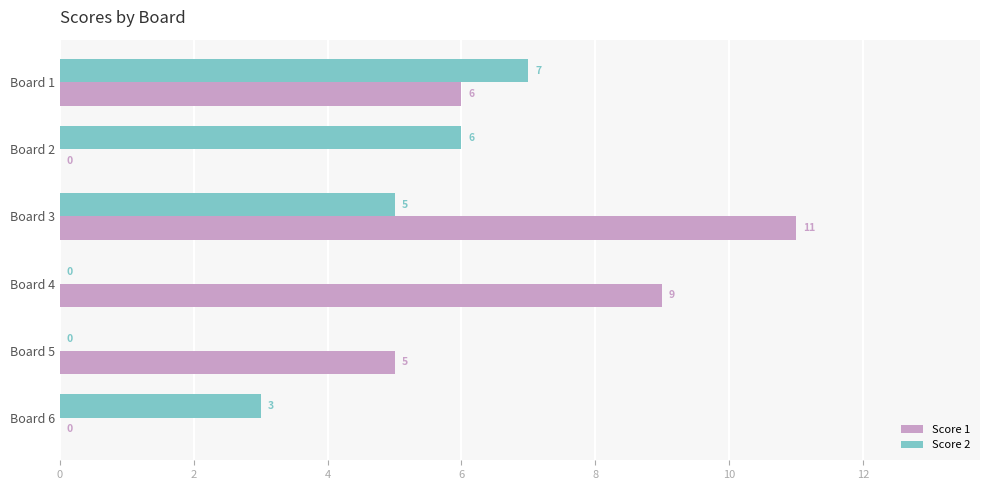

Between Board 3 and Board 4, which series saw the biggest shift?

Score 2